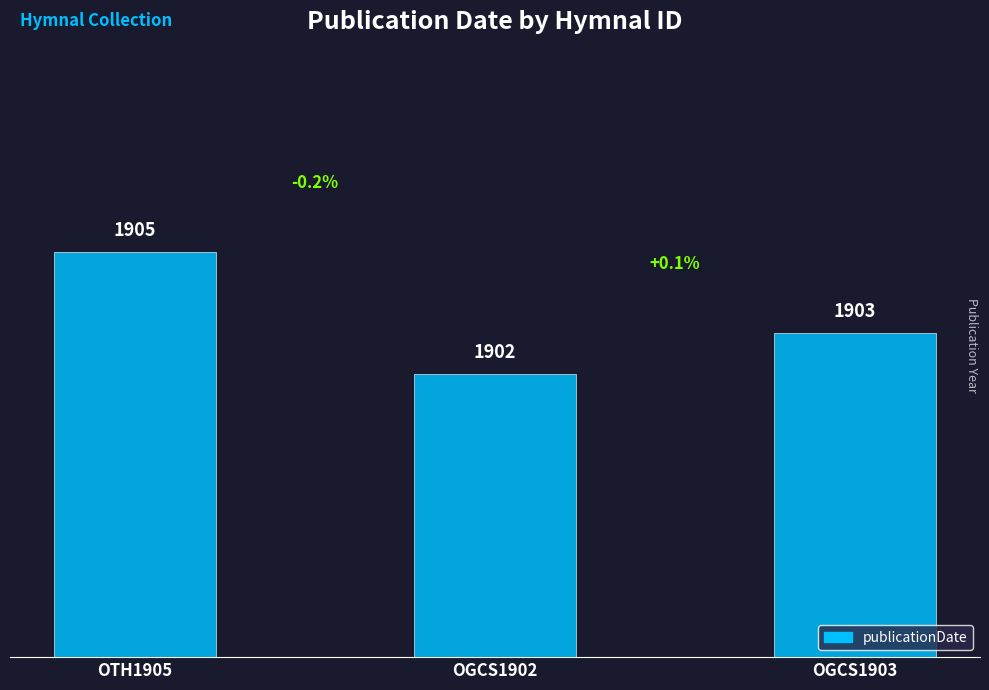

Count the number of categories in the chart.

3